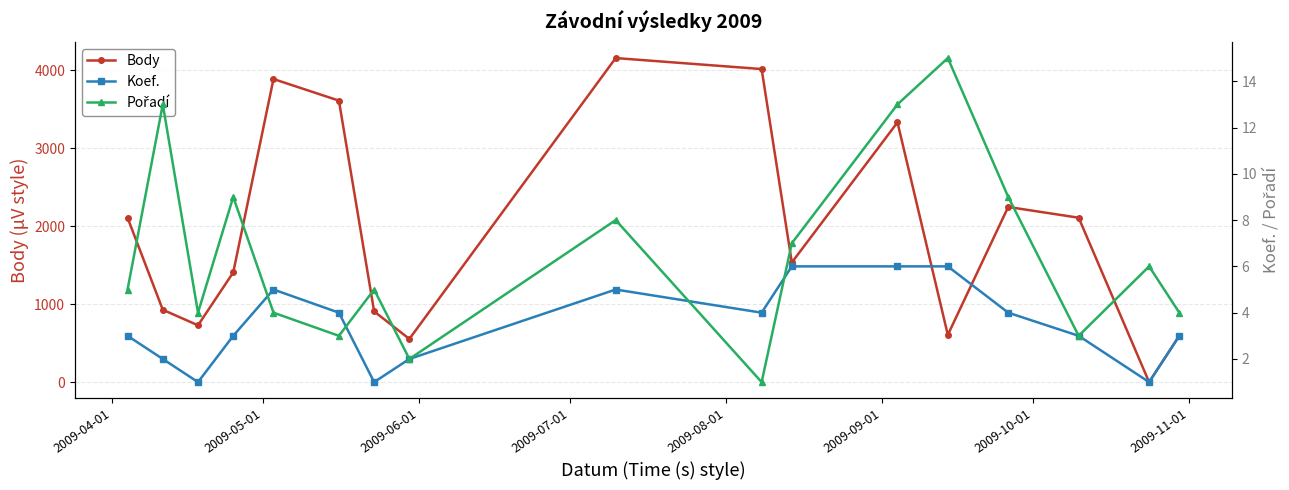

In Body, how many points are higher than both neighbors (excluding endpoints)?

4